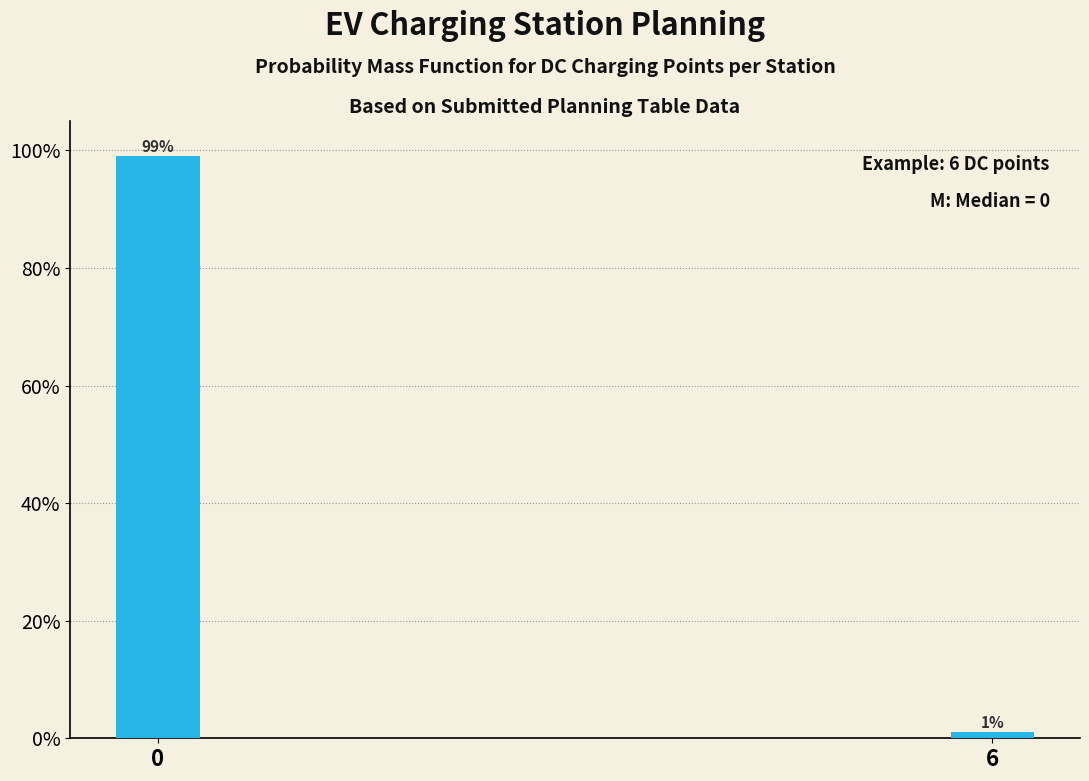

Reading left to right, extract all data points from this chart.

99	1